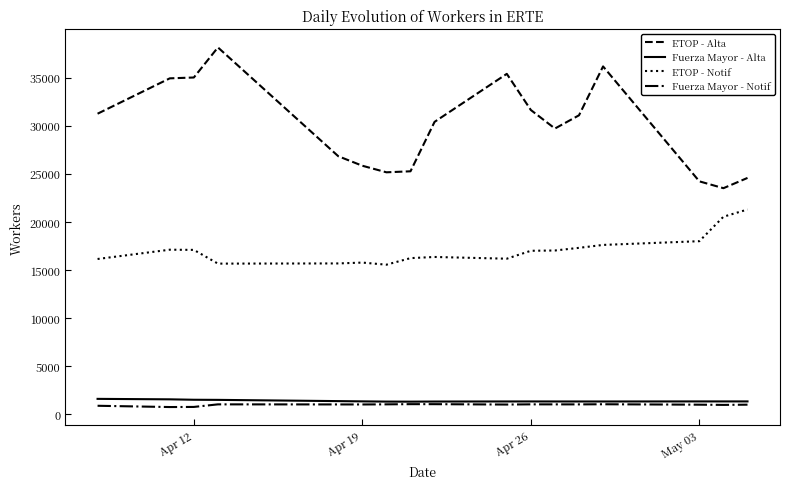

Which series has the largest range (max minus min)?

ETOP - Alta